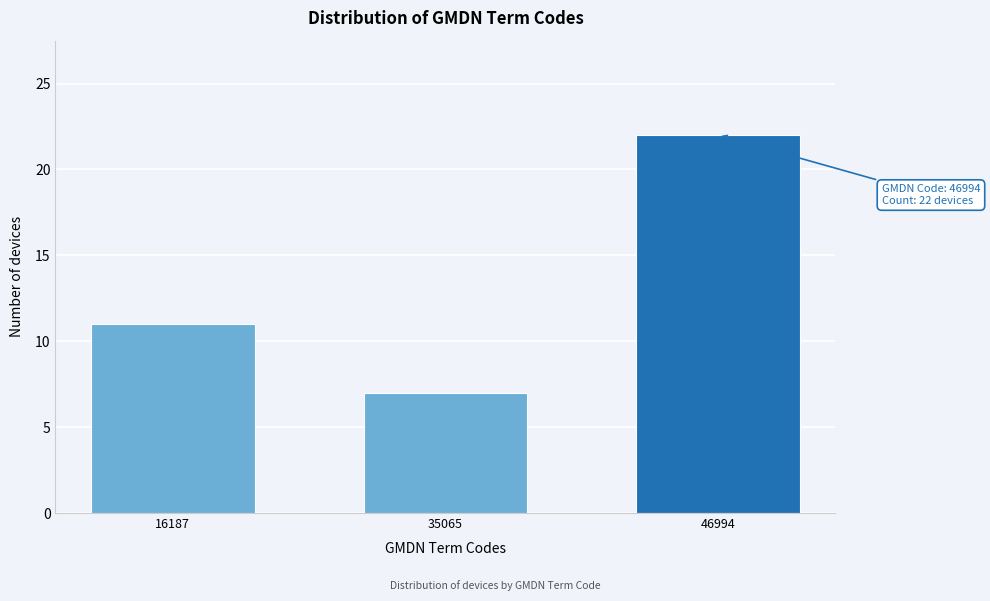

Reading right to left, list all the values displayed in this chart.

46994=22	35065=7	16187=11